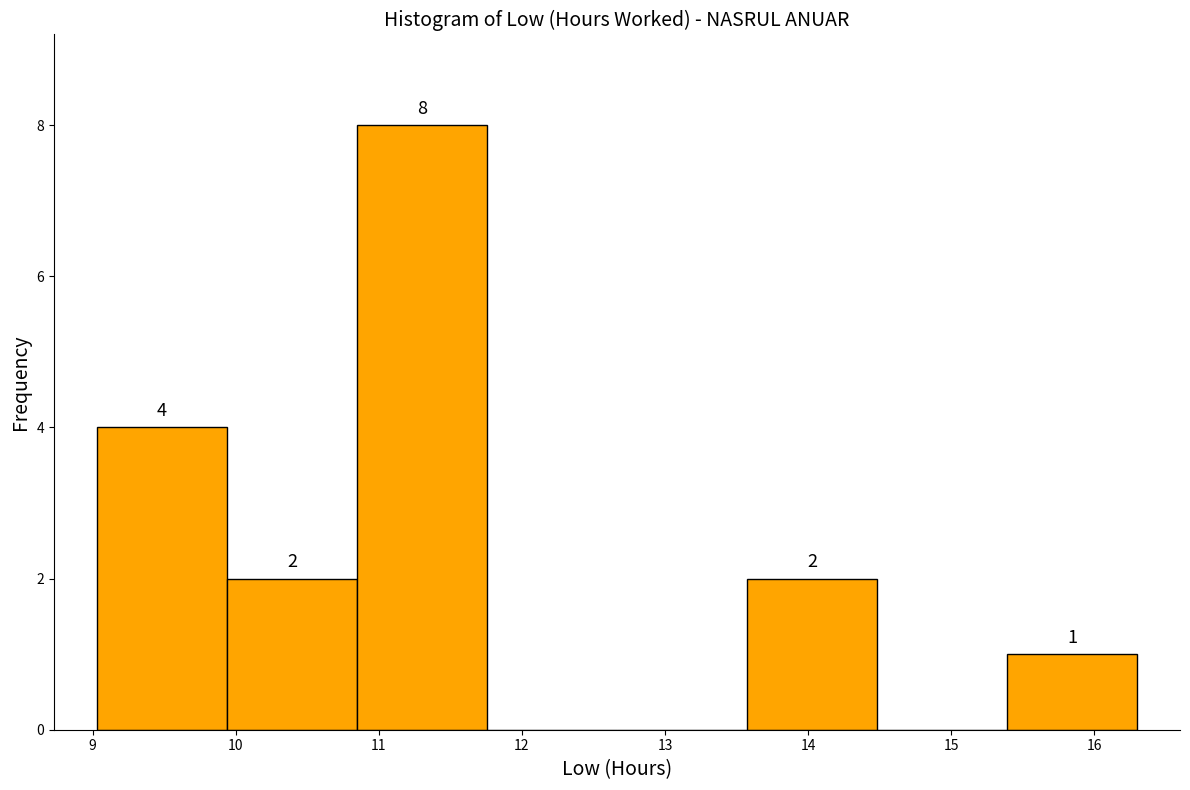

Over which range of the x-axis is the bar tallest?

10.8 to 11.8